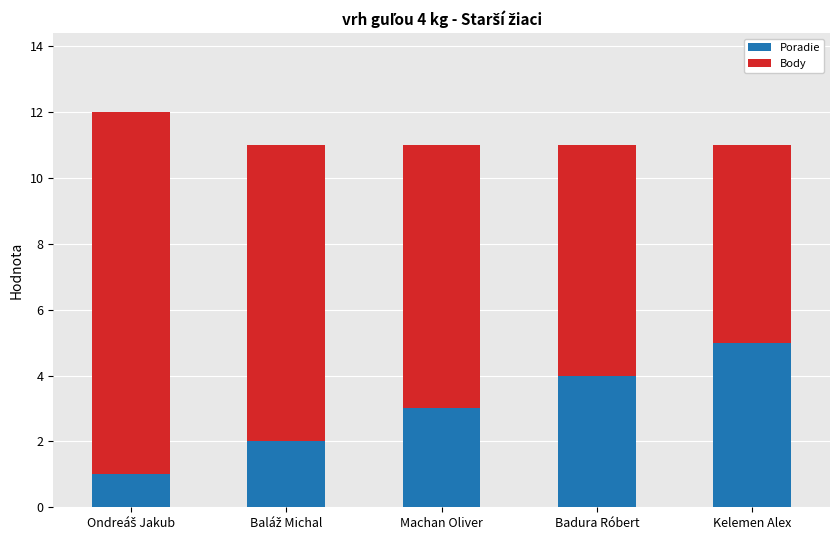

What is the difference between the second highest and minimum values in the Poradie series?

3